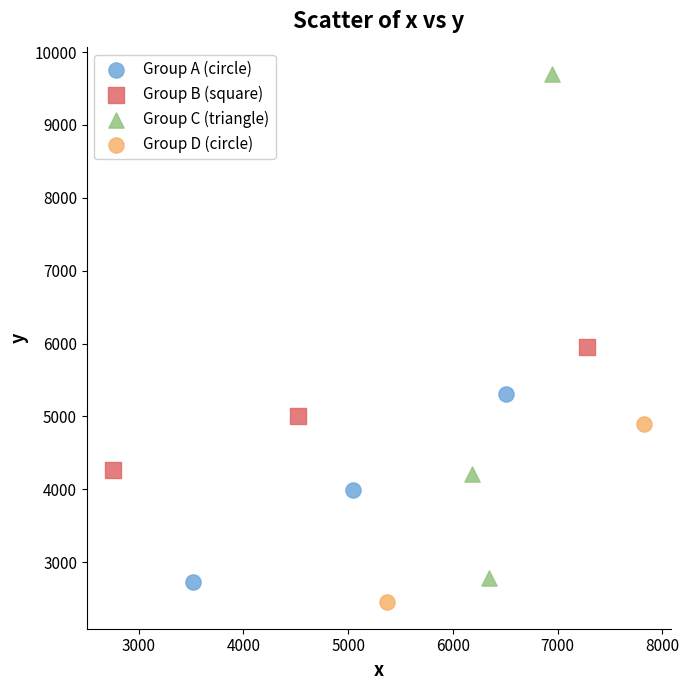

What are all the series names shown in the legend?

Group A (circle), Group B (square), Group C (triangle), Group D (circle)